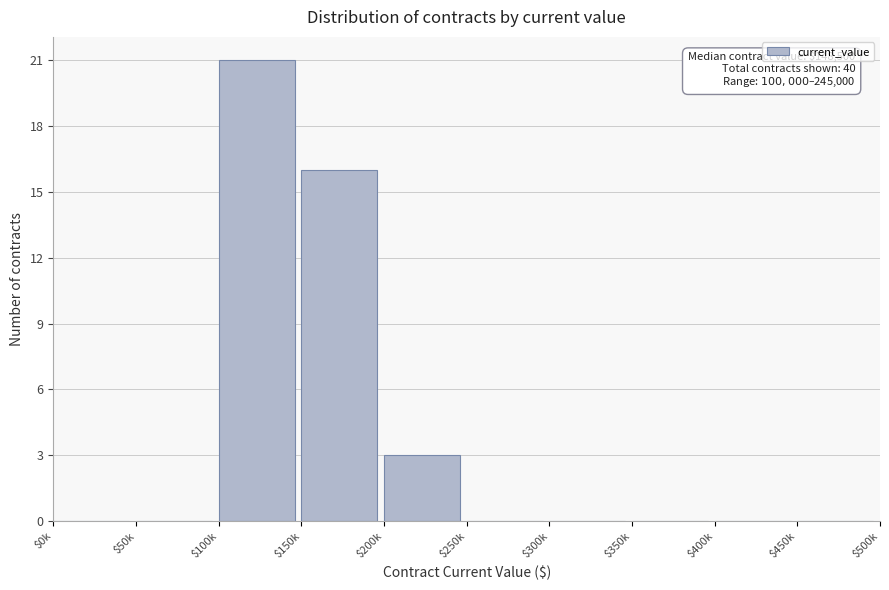

Where is the data nearest to the value 10?

$150k